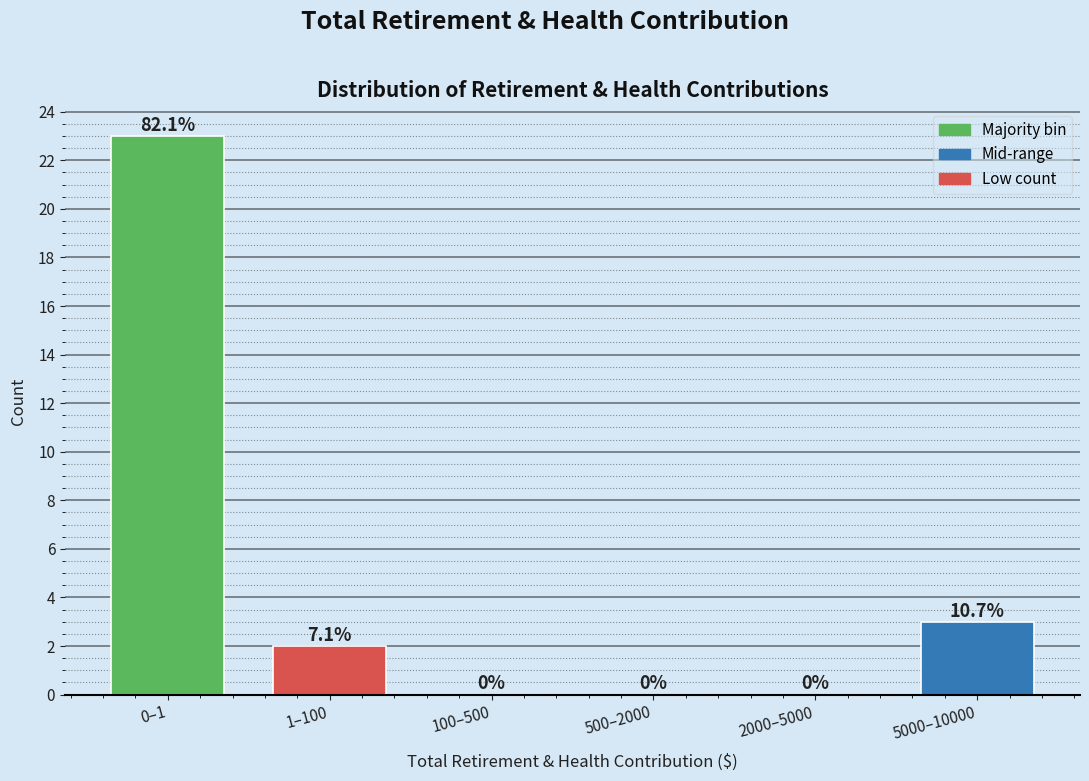

Reading right to left, list all the values displayed in this chart.

5000–10000=3	2000–5000=0	500–2000=0	100–500=0	1–100=2	0–1=23